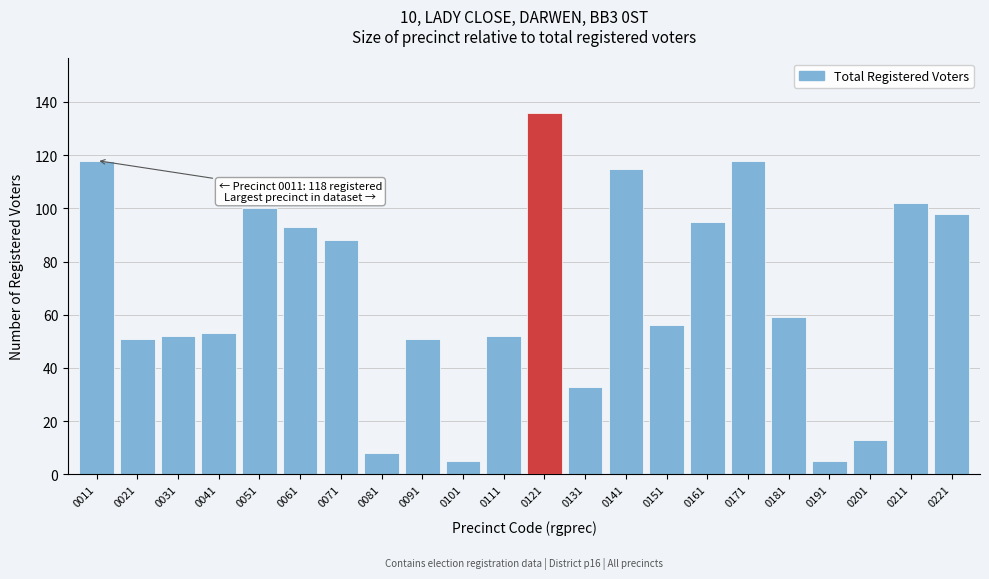

Reading left to right, extract all data points from this chart.

0011=118	0021=51	0031=52	0041=53	0051=100	0061=93	0071=88	0081=8	0091=51	0101=5	0111=52	0121=136	0131=33	0141=115	0151=56	0161=95	0171=118	0181=59	0191=5	0201=13	0211=102	0221=98